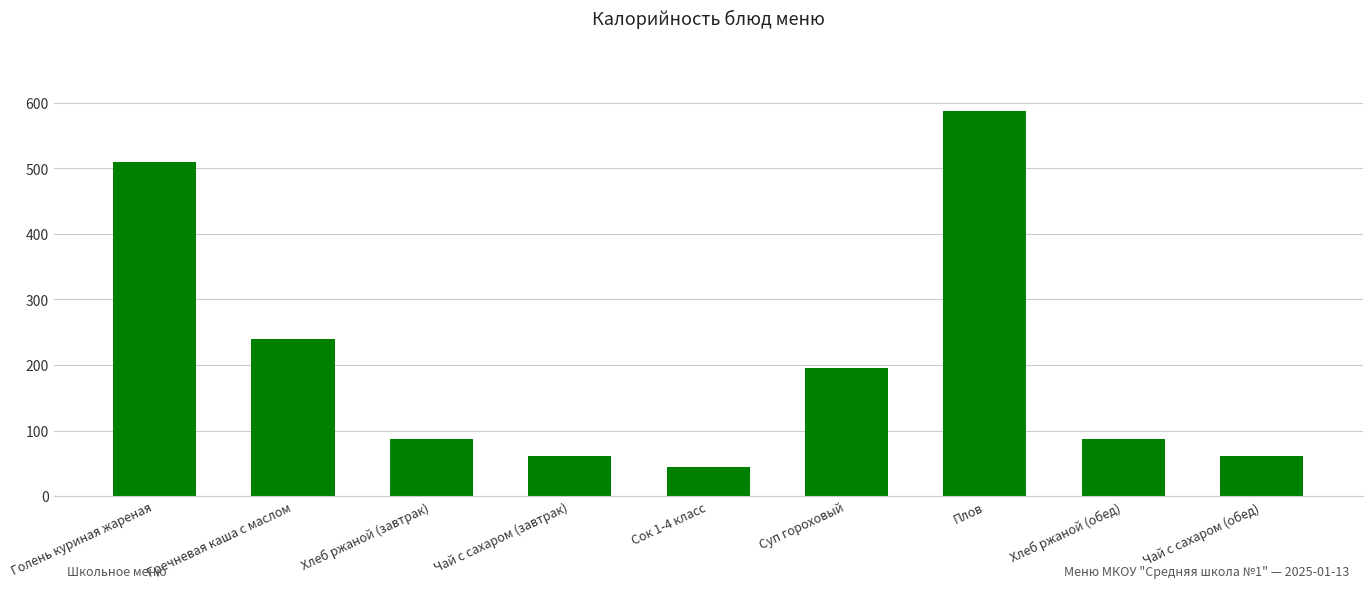

What is the ratio of the value at Гречневая каша с маслом to the value at Чай с сахаром (обед)?

3.9